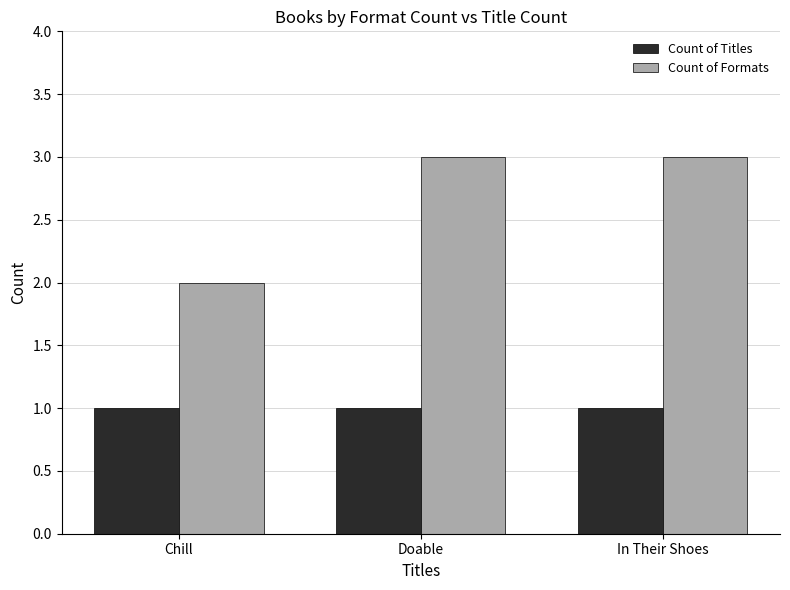

The value of Count of Titles at Chill is 0. True or false?

False